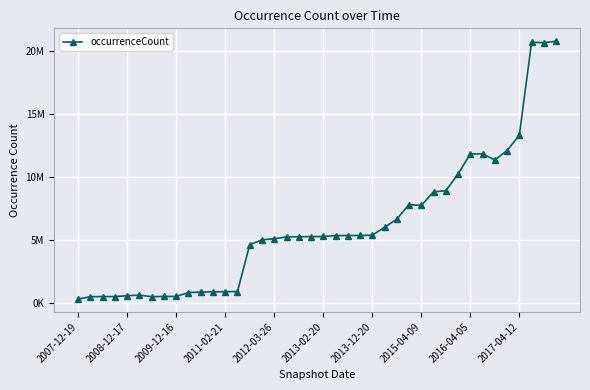

What is the sum of all values?

244677664